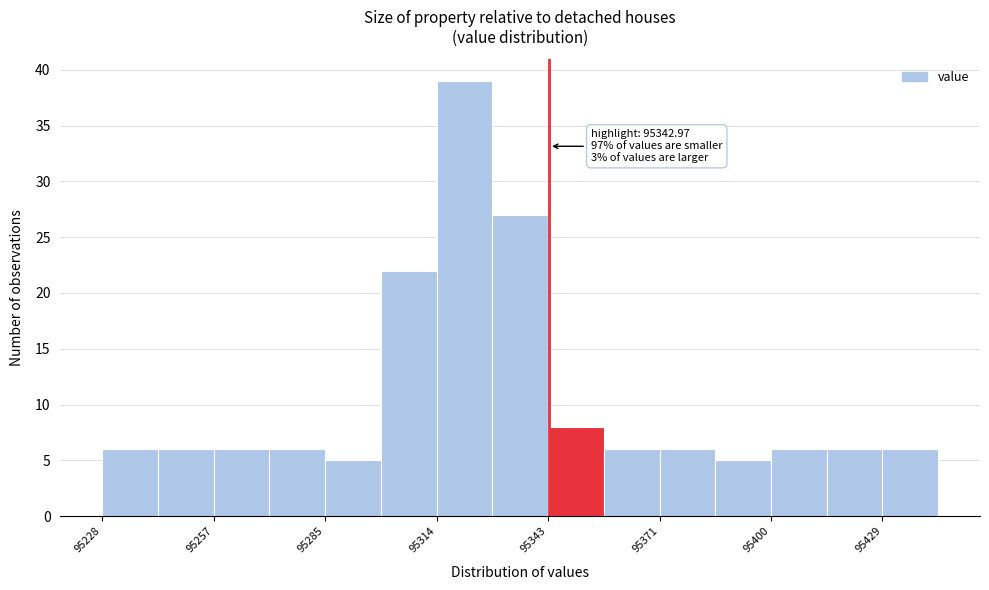

Around what value on the x-axis is the tallest bar? Give the approximate position of its centre, as read against the axis.

95320